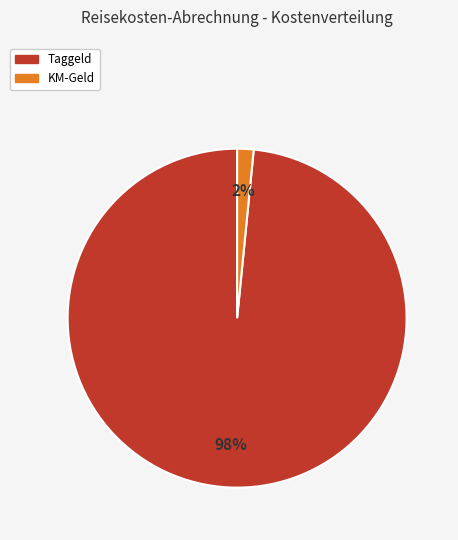

Which category accounts for the majority?

Taggeld